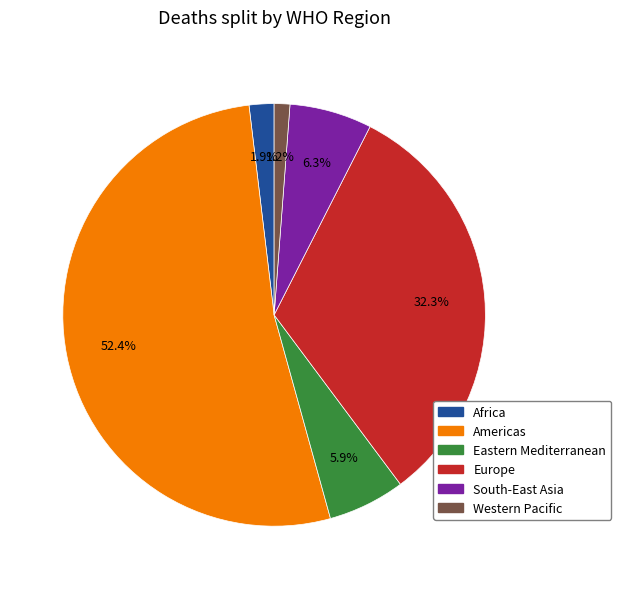

Is there any slice that represents more than half of the pie?

Yes